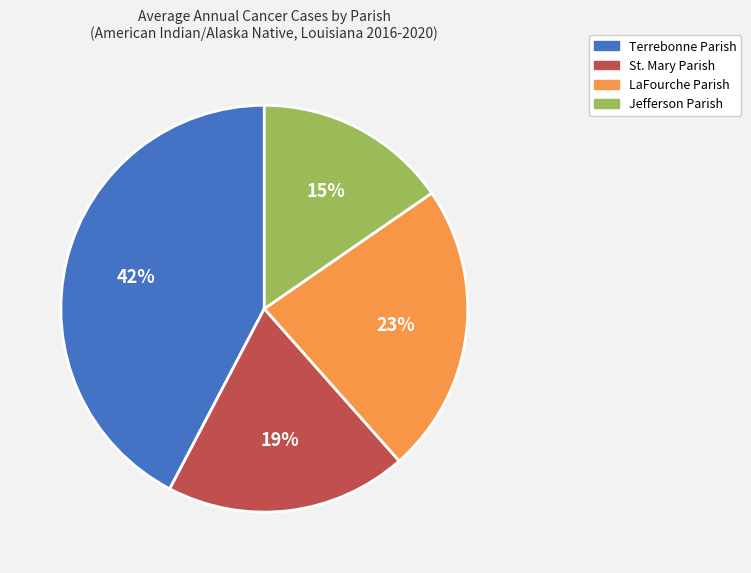

To the nearest percent, what percentage of the pie is Terrebonne Parish?

42%